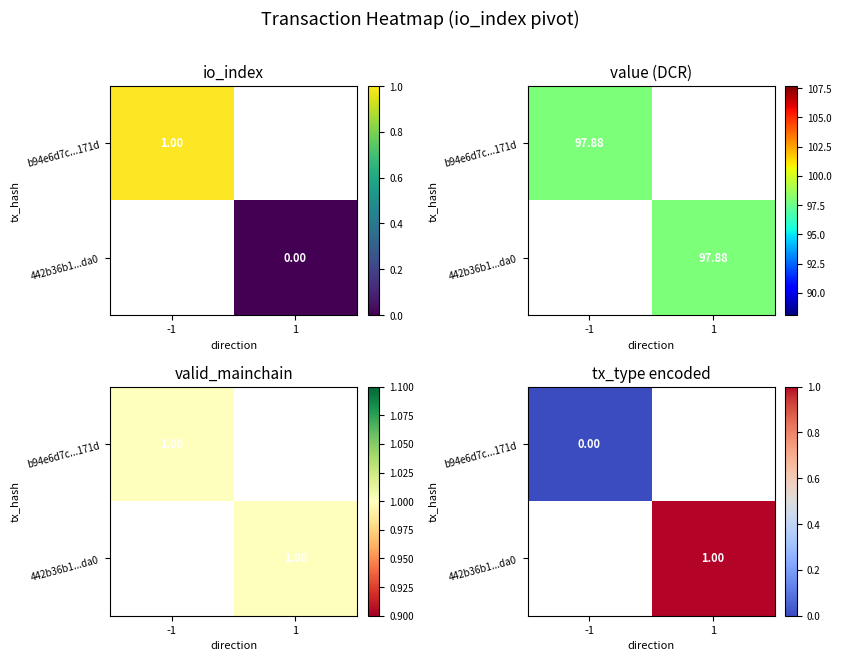

Between -1 and 1, which is larger?

1